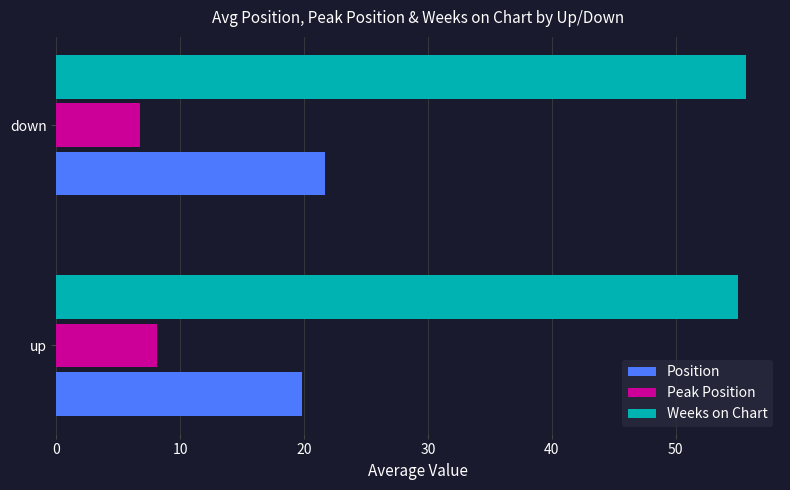

Which series has the largest total across all categories?

Weeks on Chart